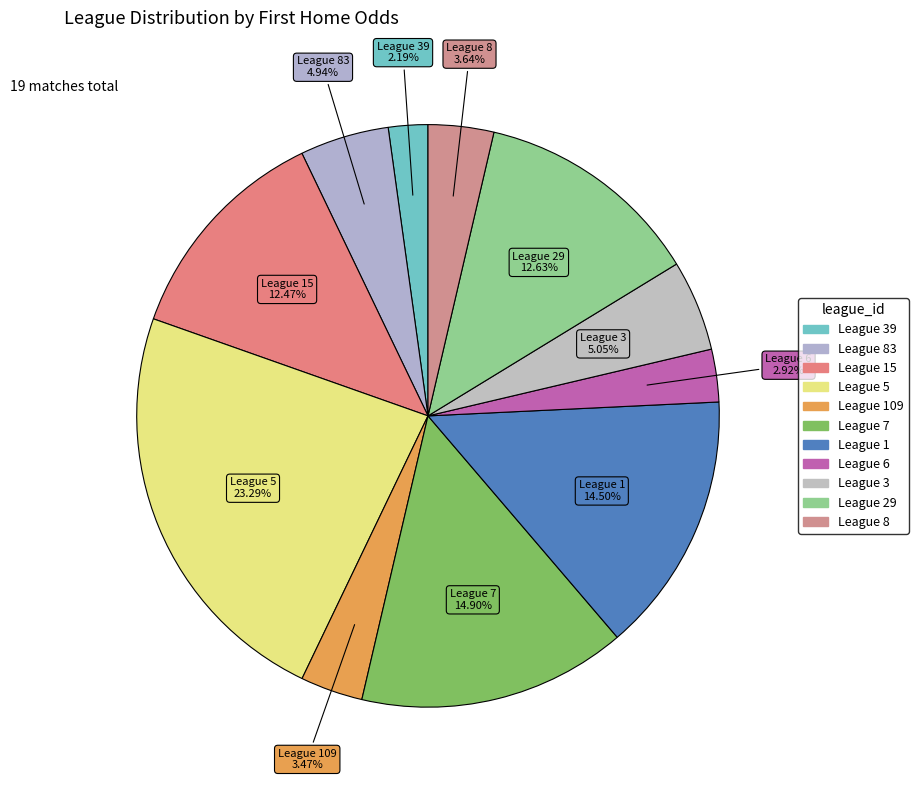

How many segments does this pie chart have?

11